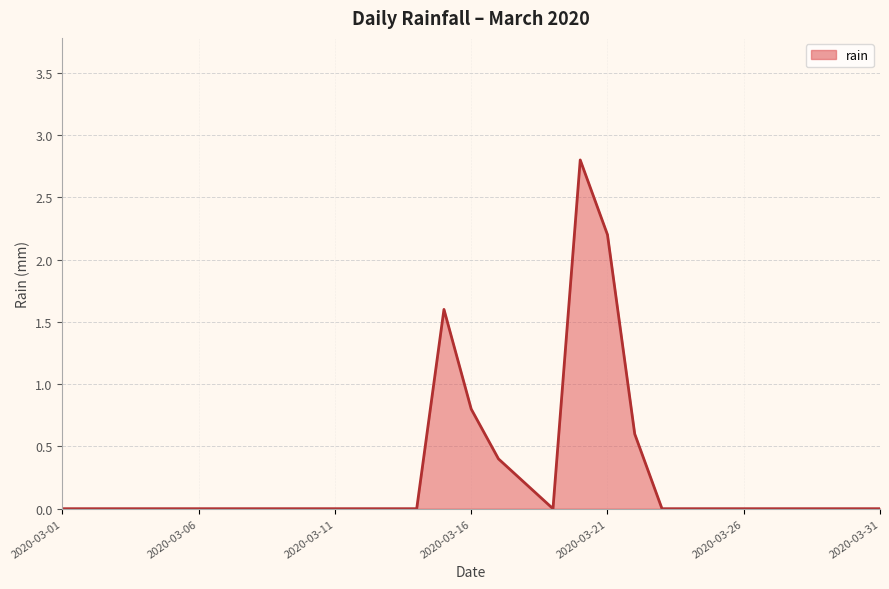

The value at 2020-03-31 is 0.0. True or false?

True